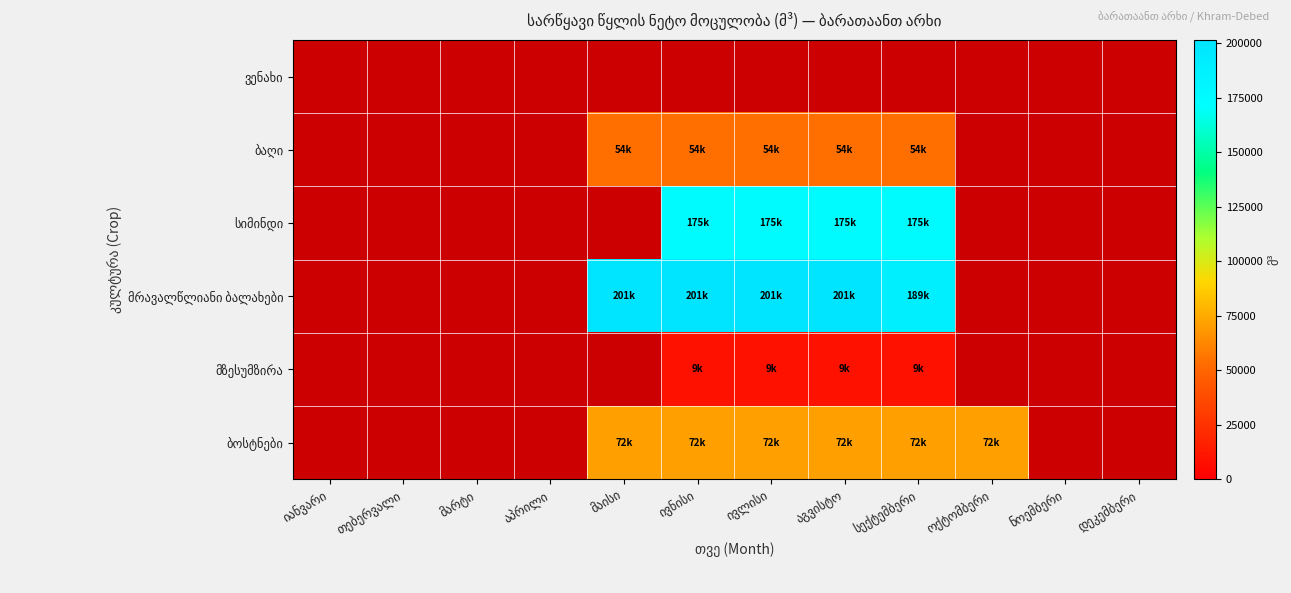

At თებერვალი, list the series in order from smallest to largest.

ვენახი, ბაღი, სიმინდი, მრავალწლიანი ბალახები, მზესუმზირა, ბოსტნები